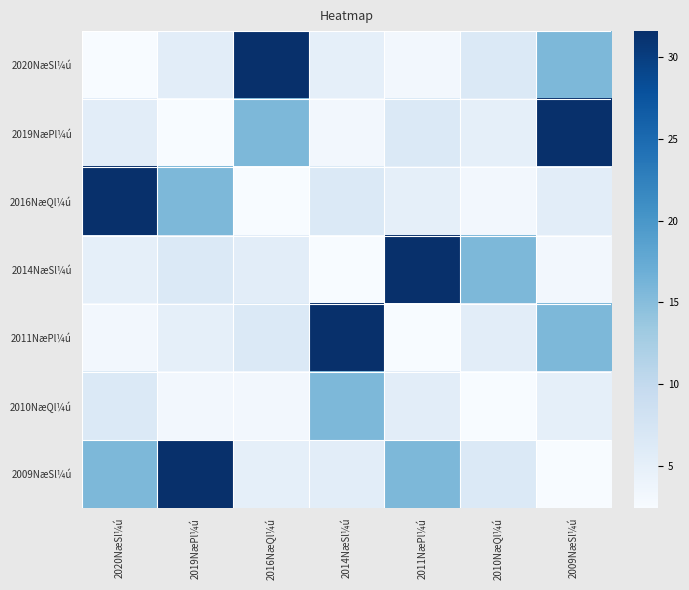

Rank the series at 2019NæPl¼ú from highest to lowest value.

2009NæSl¼ú, 2016NæQl¼ú, 2014NæSl¼ú, 2020NæSl¼ú, 2011NæPl¼ú, 2010NæQl¼ú, 2019NæPl¼ú